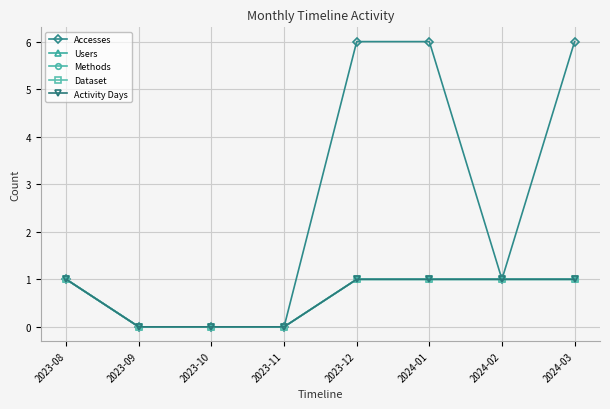

What is the sum of the Methods values at 2024-03 and 2023-11?

1